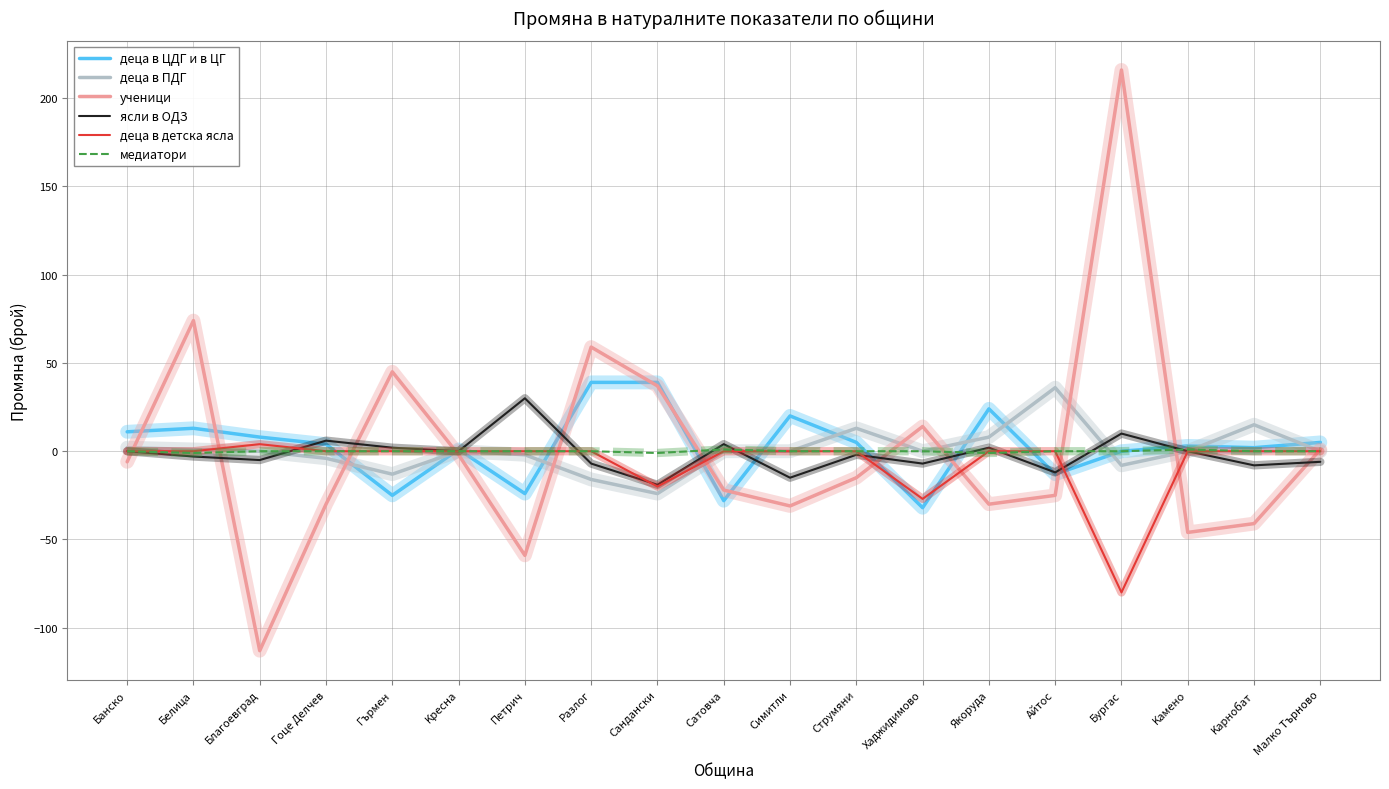

Where does the деца в ЦДГ и в ЦГ series first go above 4?

Банско